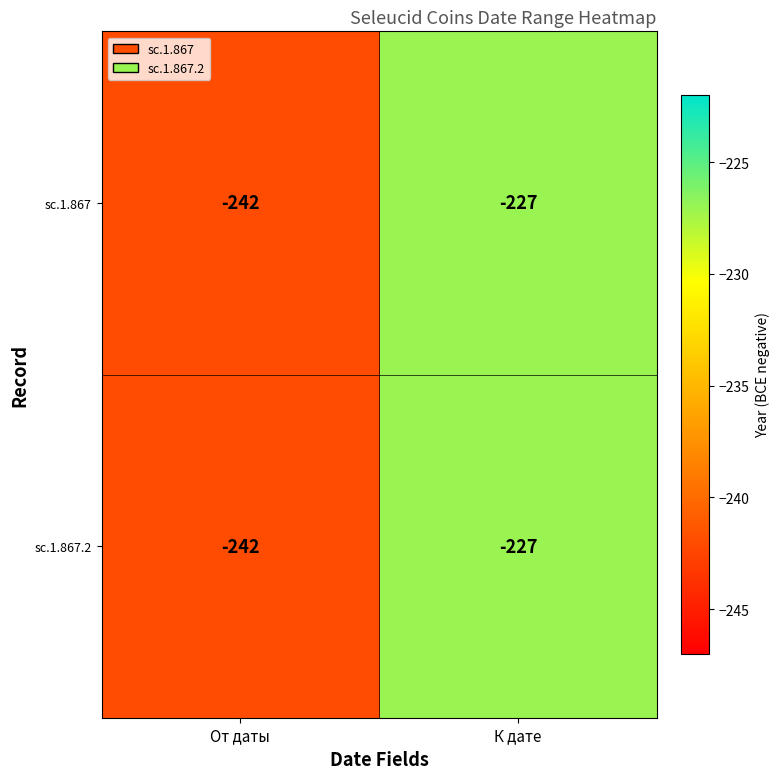

Reading left to right, transcribe all the data shown in this chart.

sc.1.867: От даты=-242	К дате=-227
sc.1.867.2: От даты=-242	К дате=-227